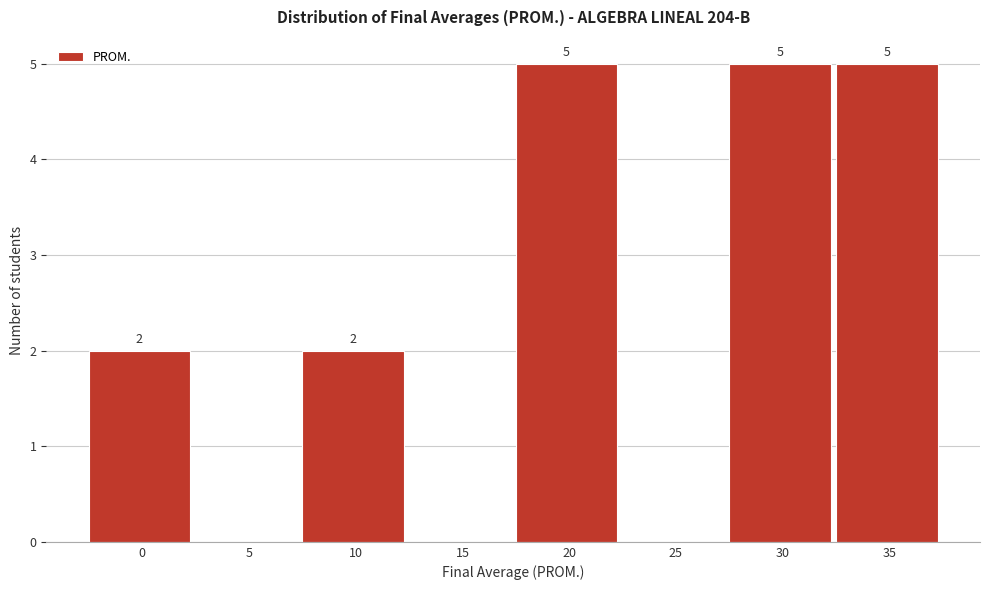

Reading left to right, list all the values displayed in this chart.

0=2	5=0	10=2	15=0	20=5	25=0	30=5	35=5